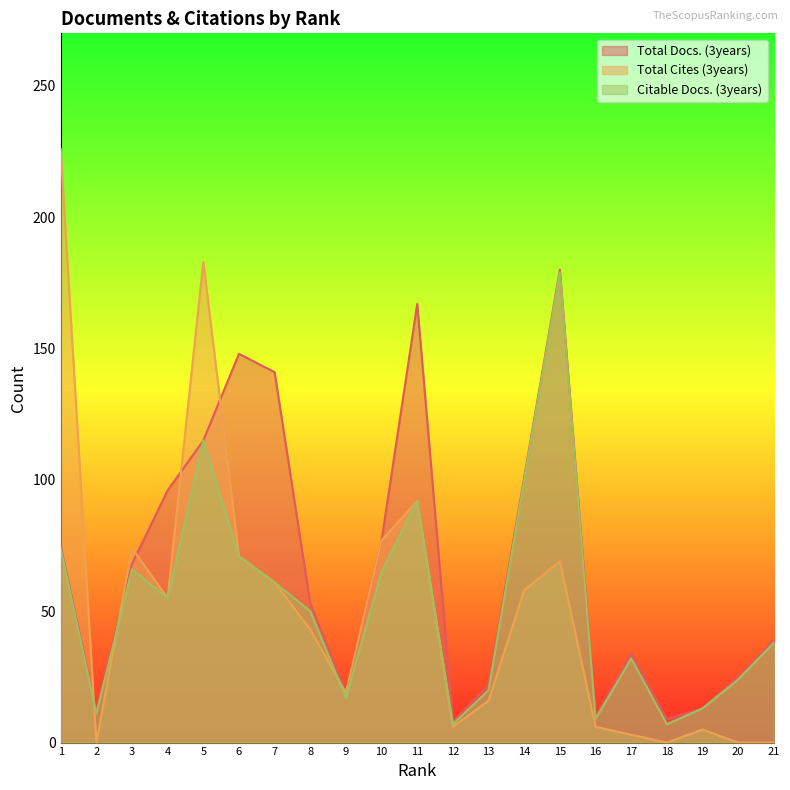

At which label does Total Cites (3years) reach its minimum?

2